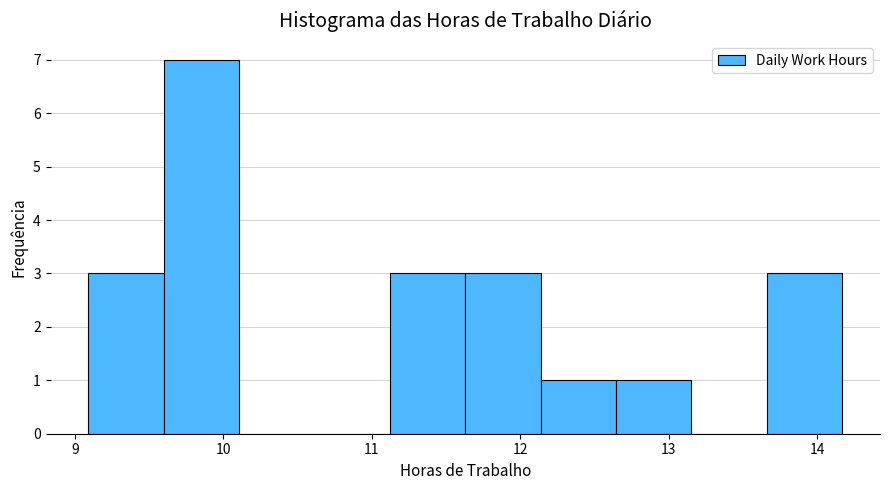

Over which range of the x-axis is the bar tallest?

9.6 to 10.1